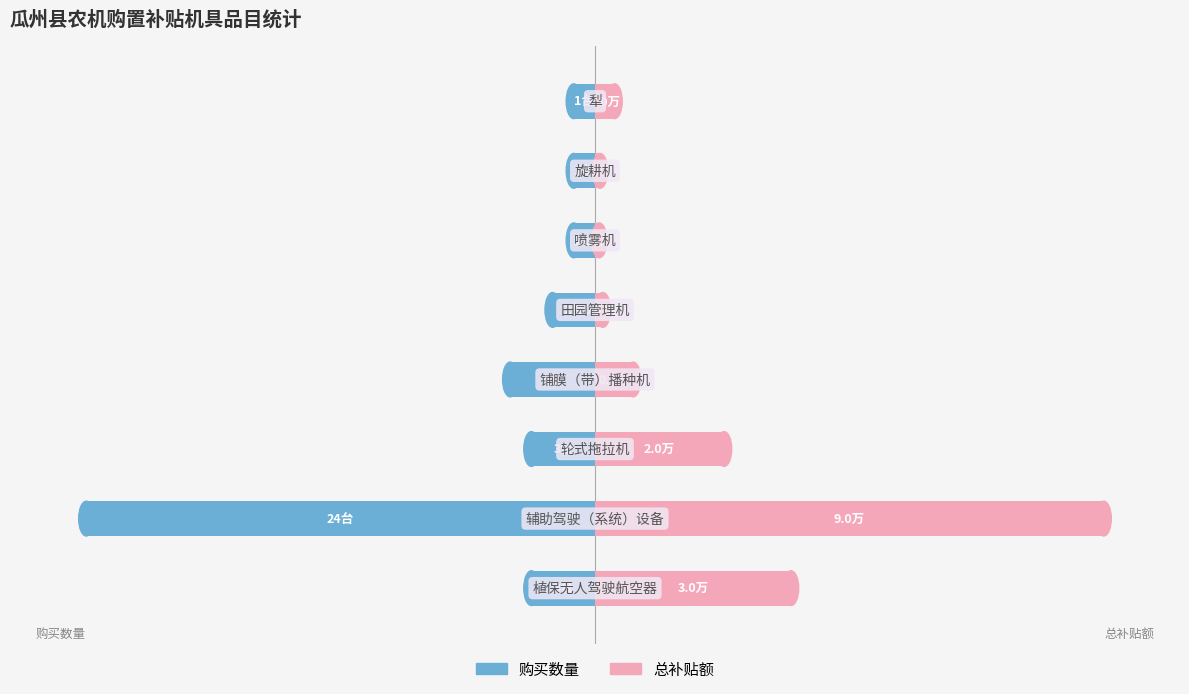

Which series changed the most between 1 and 7?

总补贴额